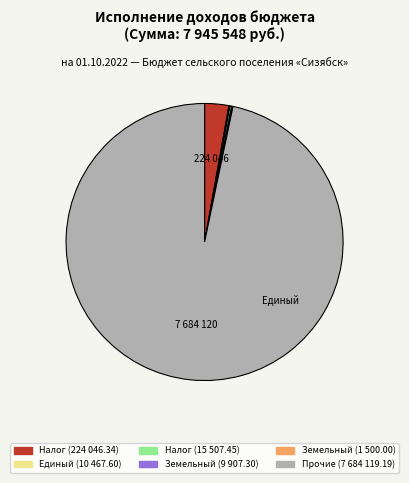

Is there a majority slice in this chart?

Yes